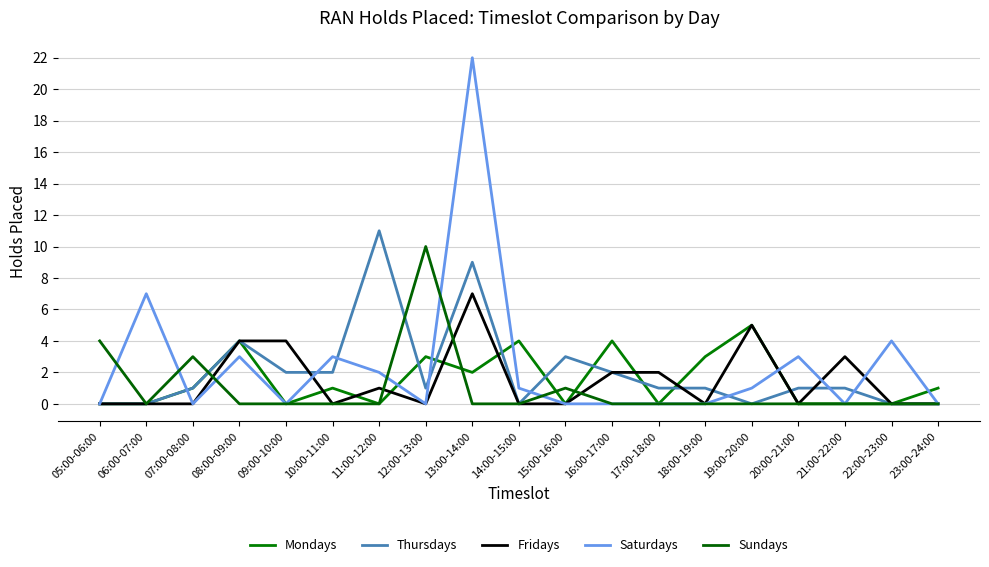

What are all the series names shown in the legend?

Mondays, Thursdays, Fridays, Saturdays, Sundays